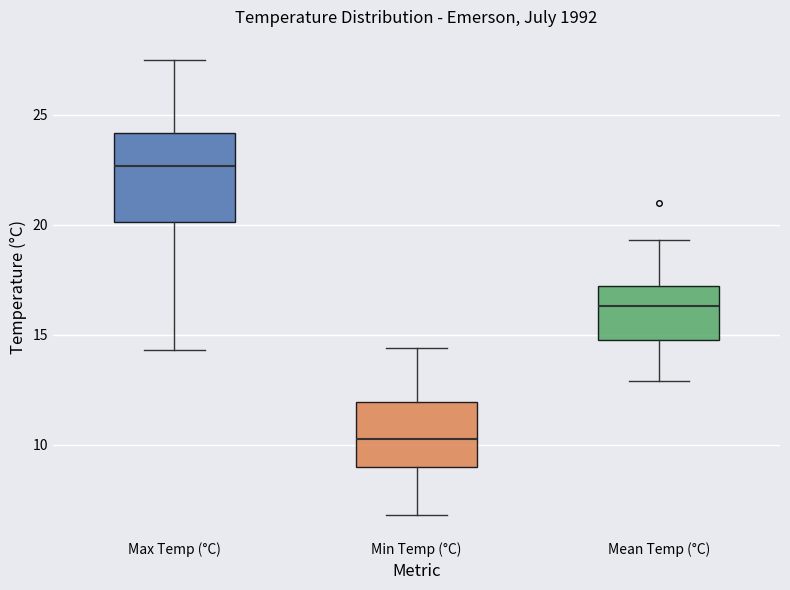

Comparing the boxes themselves (not the whiskers), which one is the tallest?

Max Temp (°C)